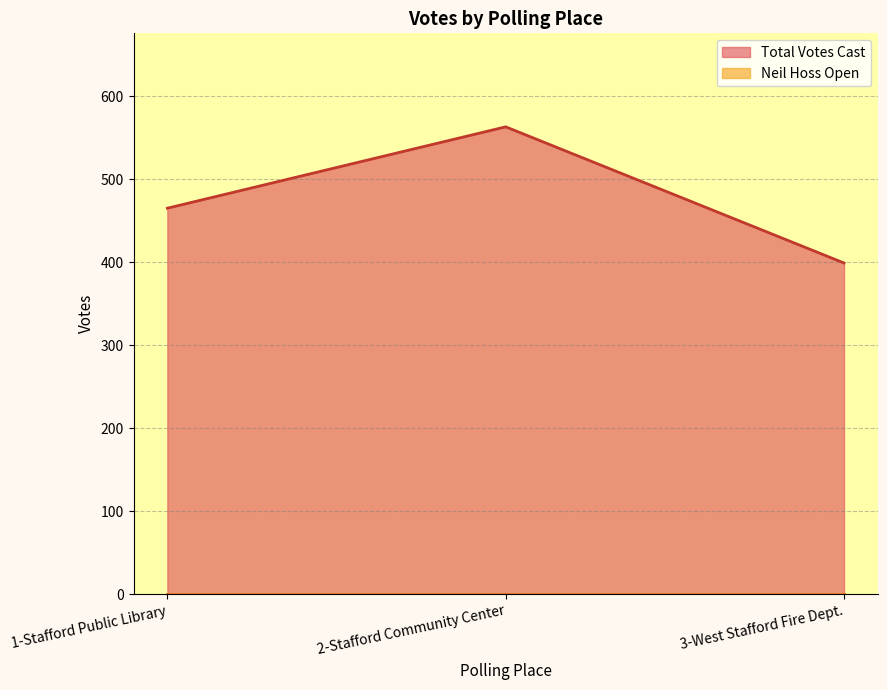

What is the value of the 2nd point from the left?

563